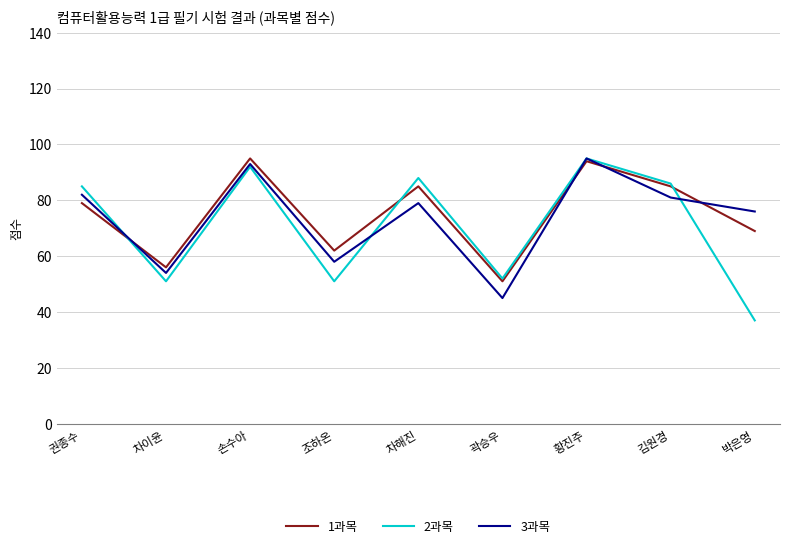

How many interior local valleys does the 2과목 series have?

3